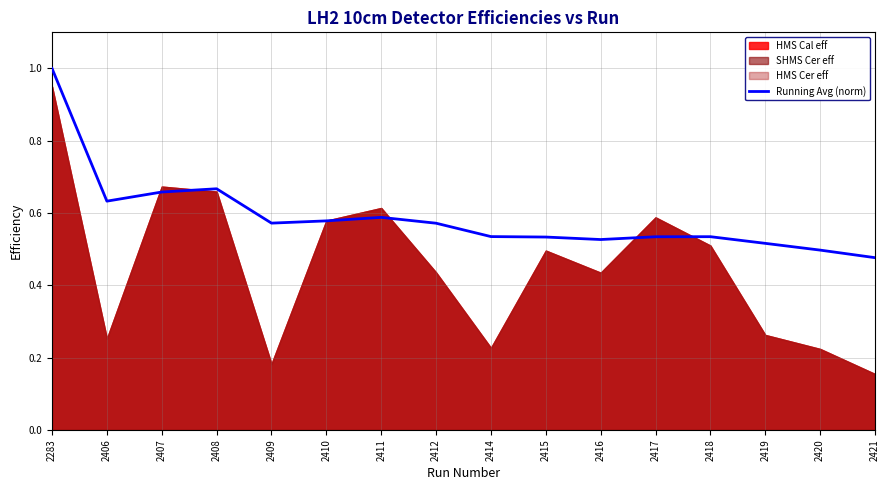

What is the difference between the maximum and minimum values?

0.5